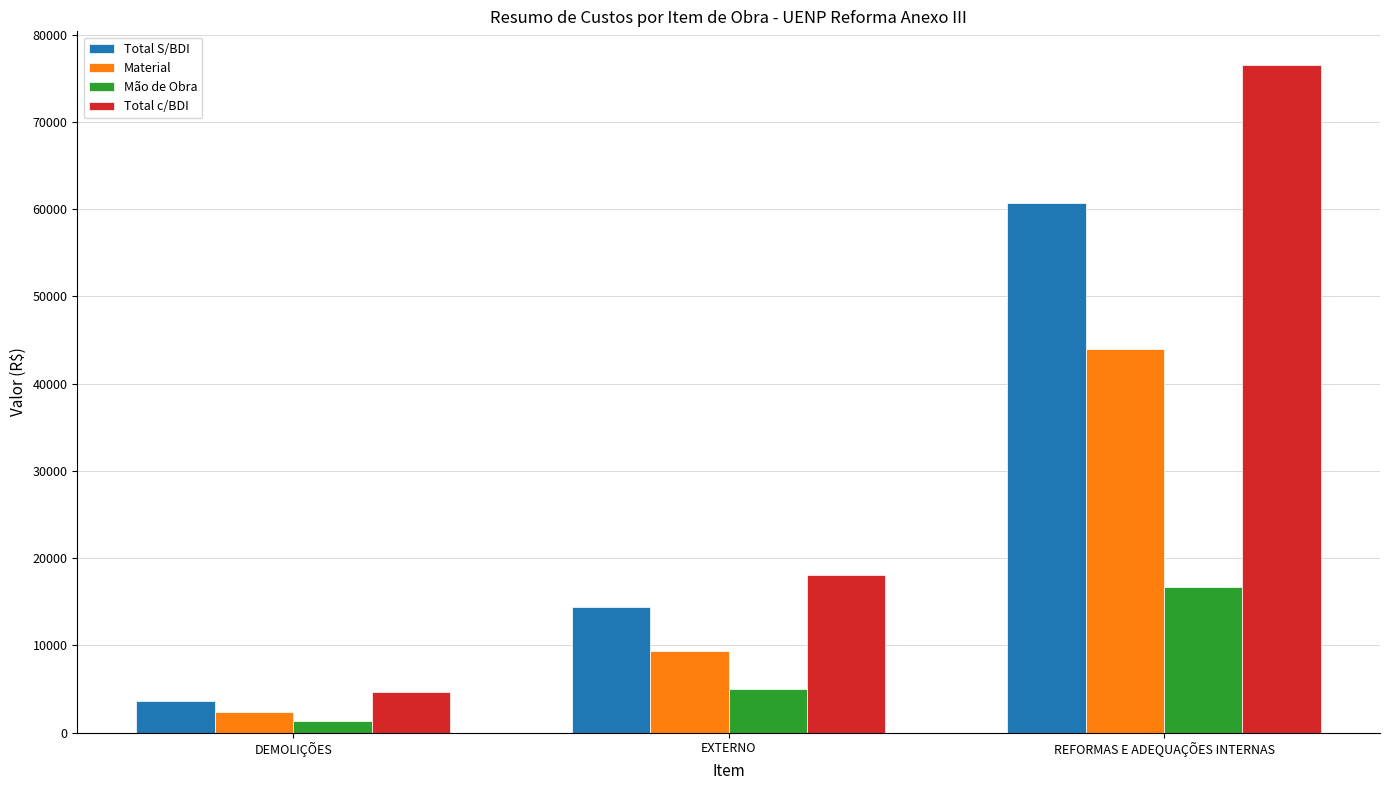

List the series in order of their peak value, lowest first.

Mão de Obra, Material, Total S/BDI, Total c/BDI